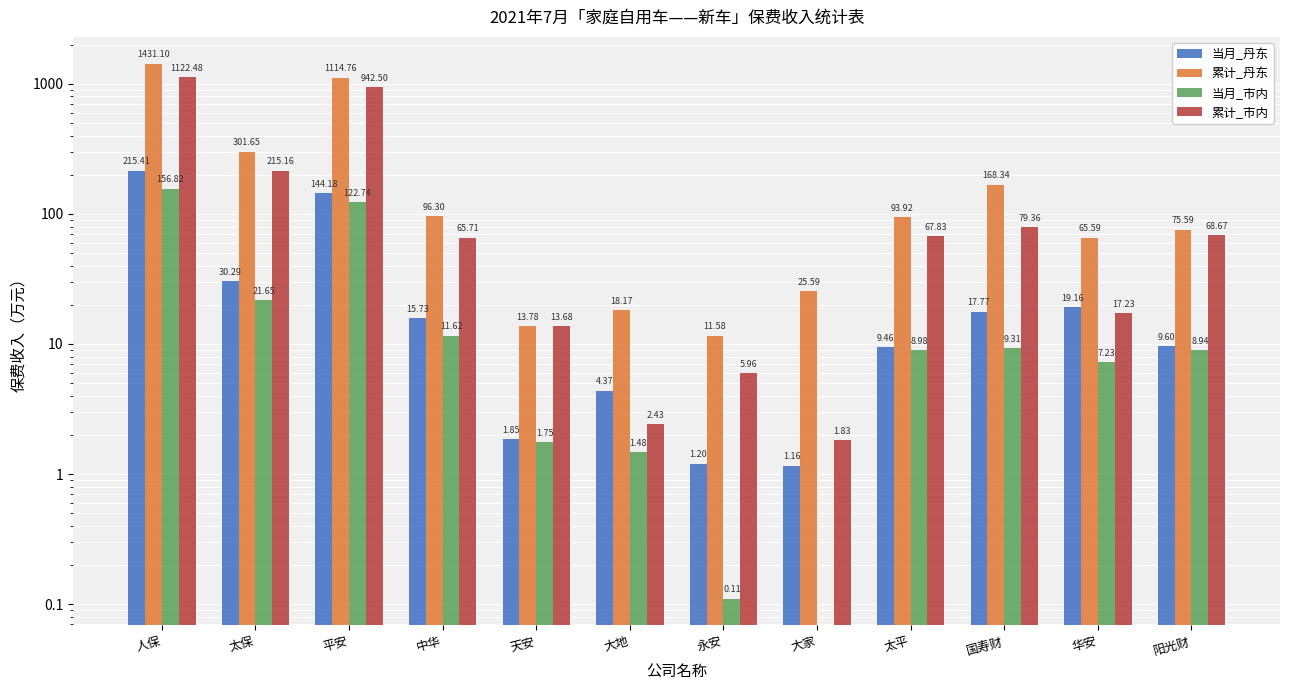

Is it true that 累计_市内 equals 2.4 at 大家?

False